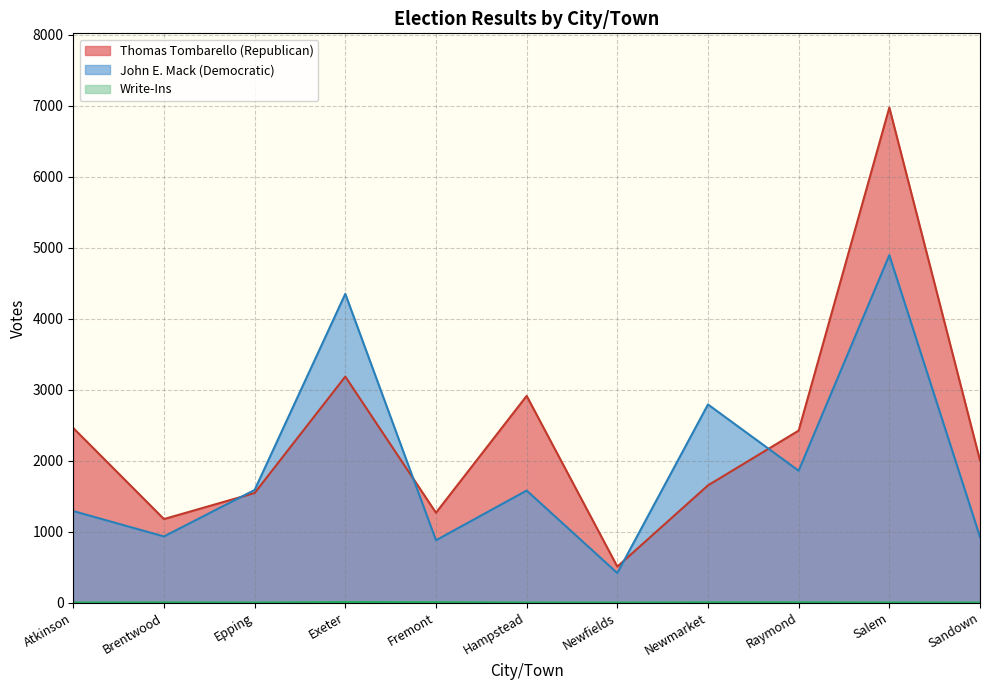

True or false: Thomas Tombarello (Republican) and Write-Ins cross at least once.

False